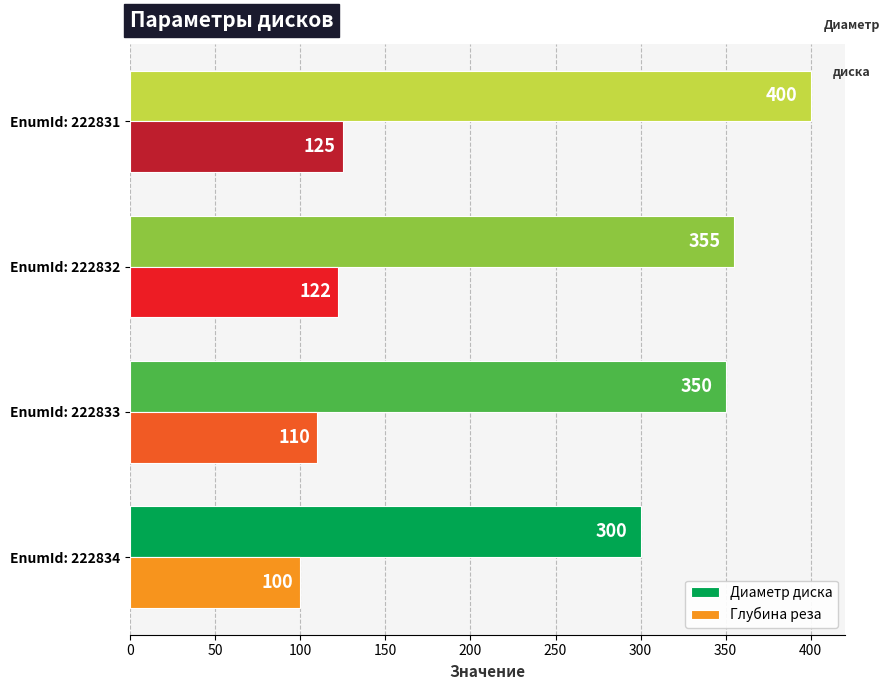

What is the average value of the Диаметр диска series?

351